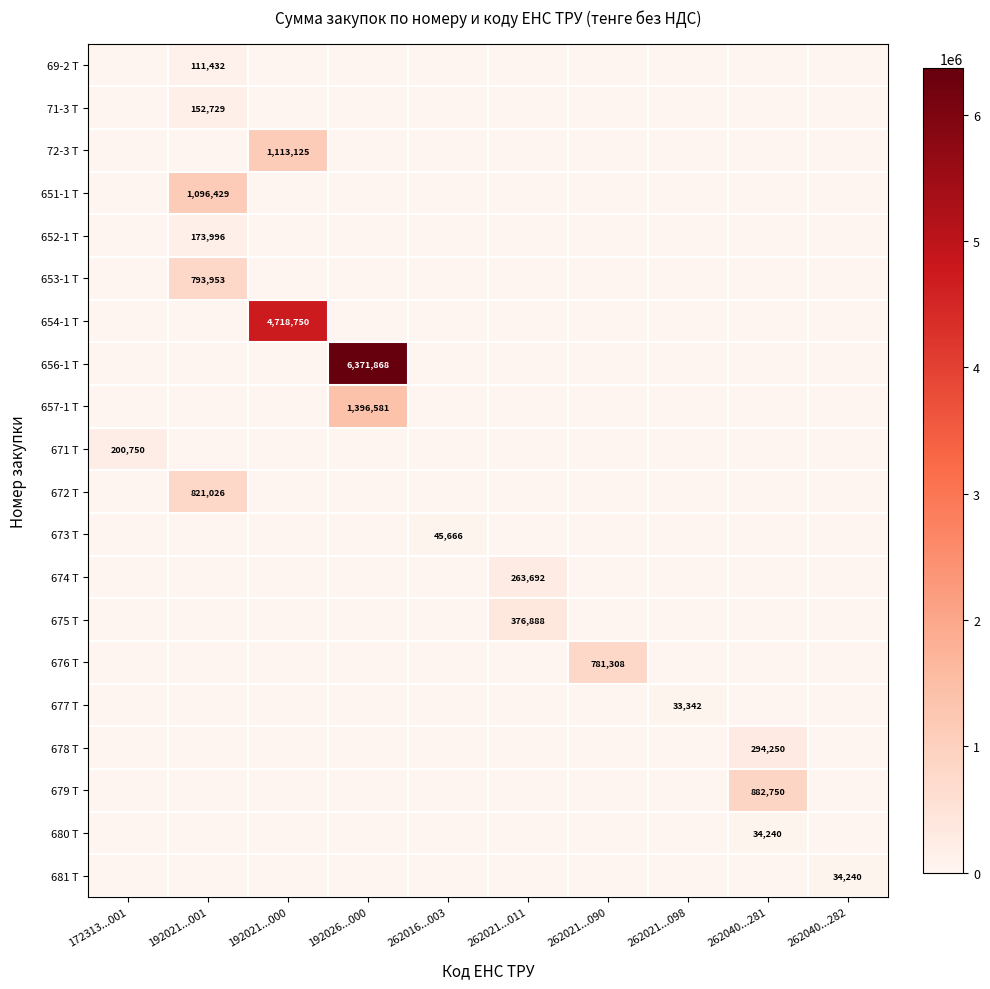

Is it true that row_2 equals 0.0 at 262021...098?

True